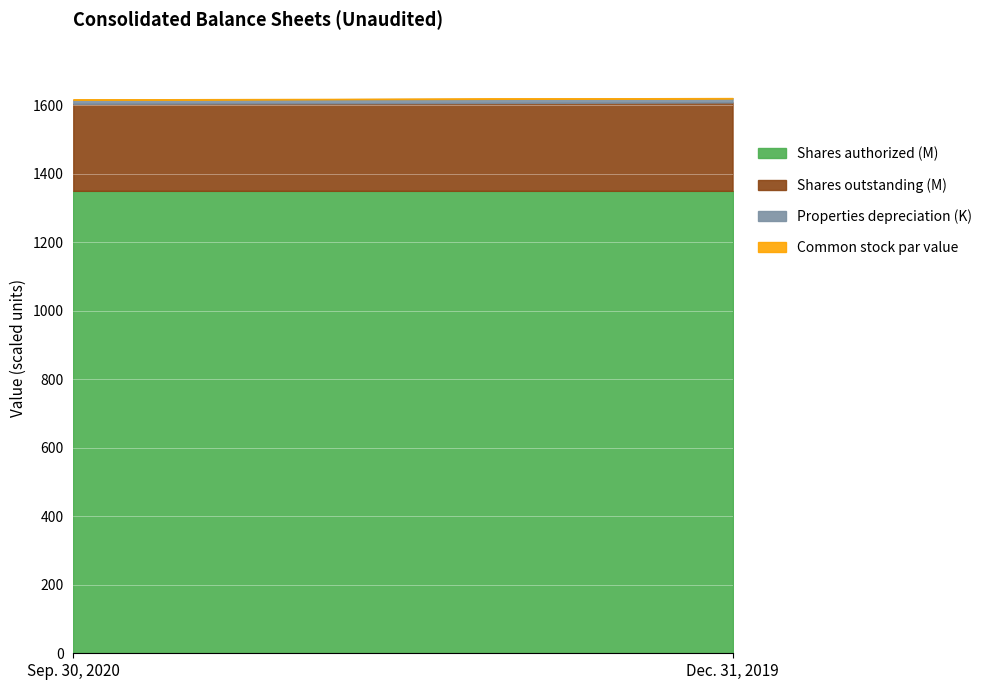

What is the highest value of the Shares authorized (M) series?

1350.0